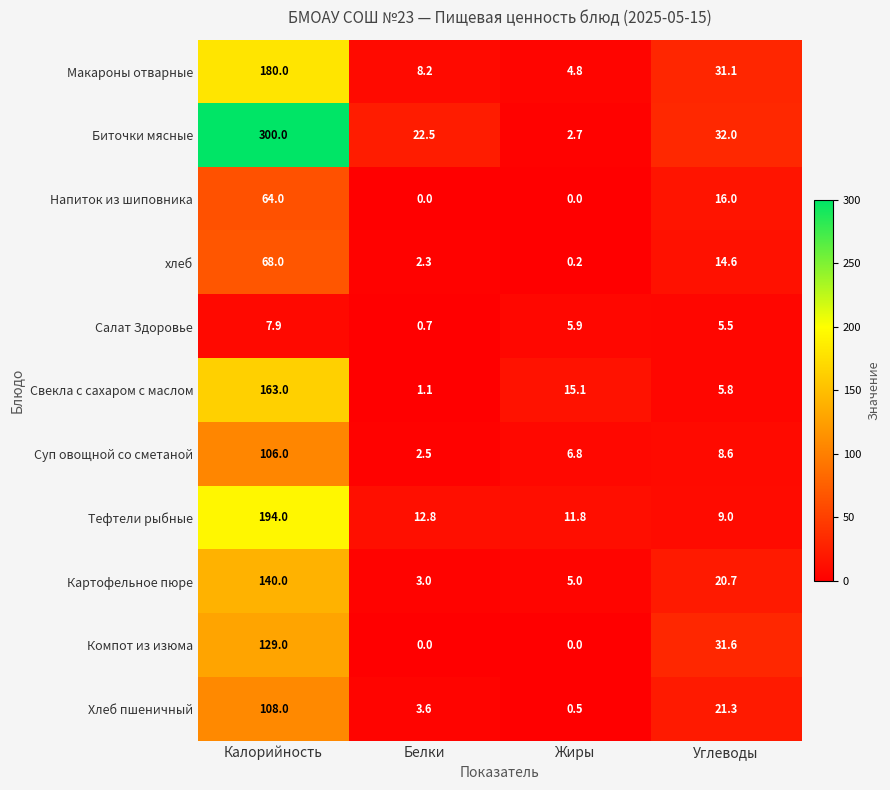

At which label does Свекла с сахаром с маслом reach its minimum?

Белки